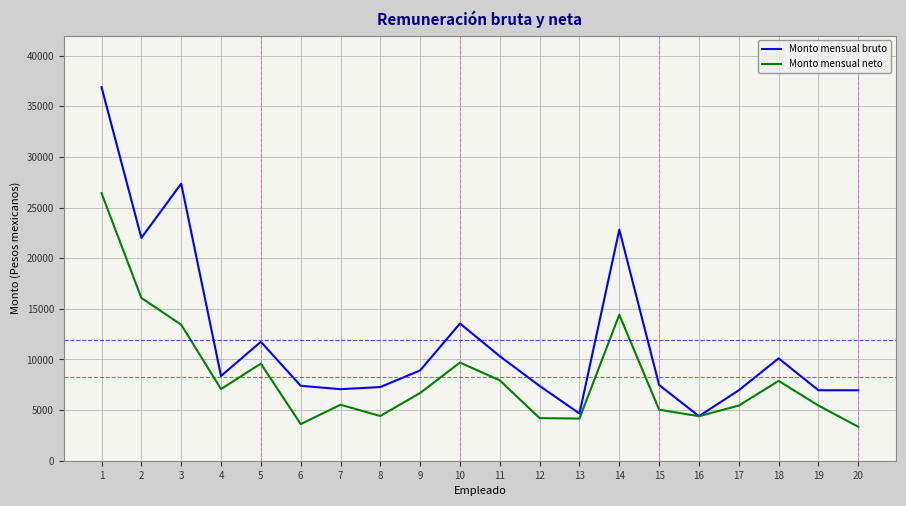

What is the spread (max minus min) of values at 11?

2390.8